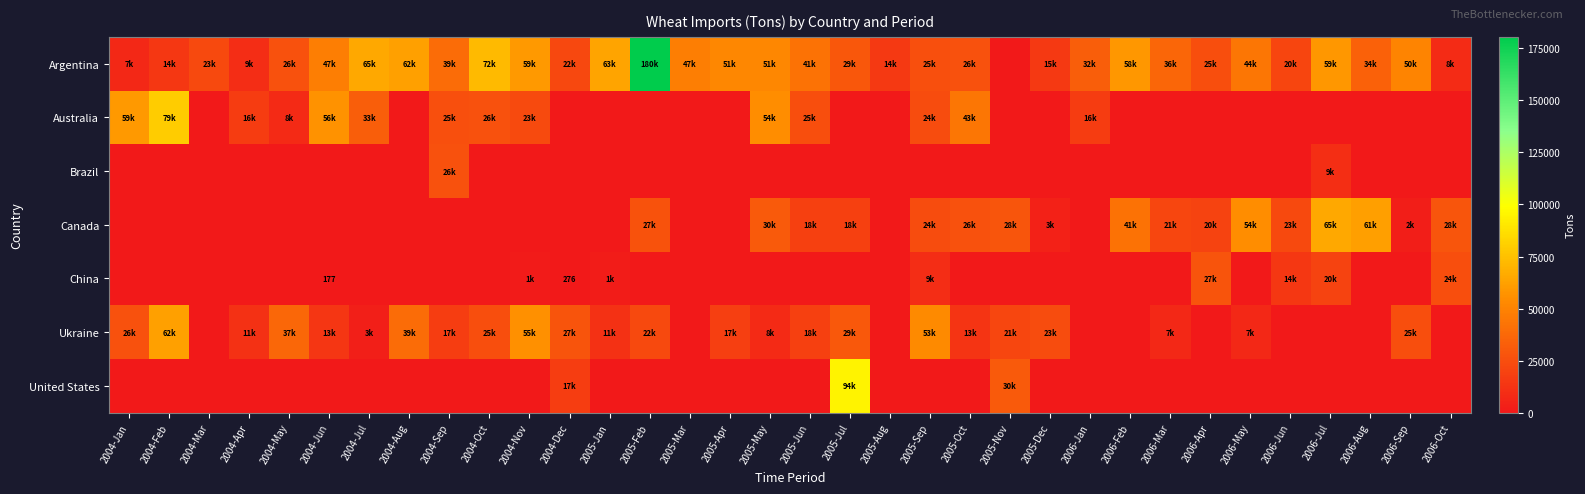

How many data points does each series have?

34